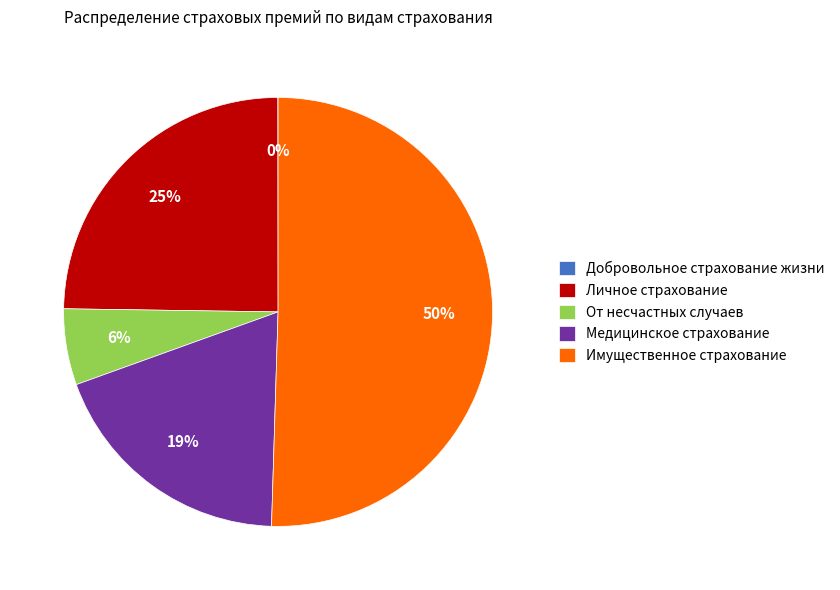

Which category accounts for the majority?

Имущественное страхование